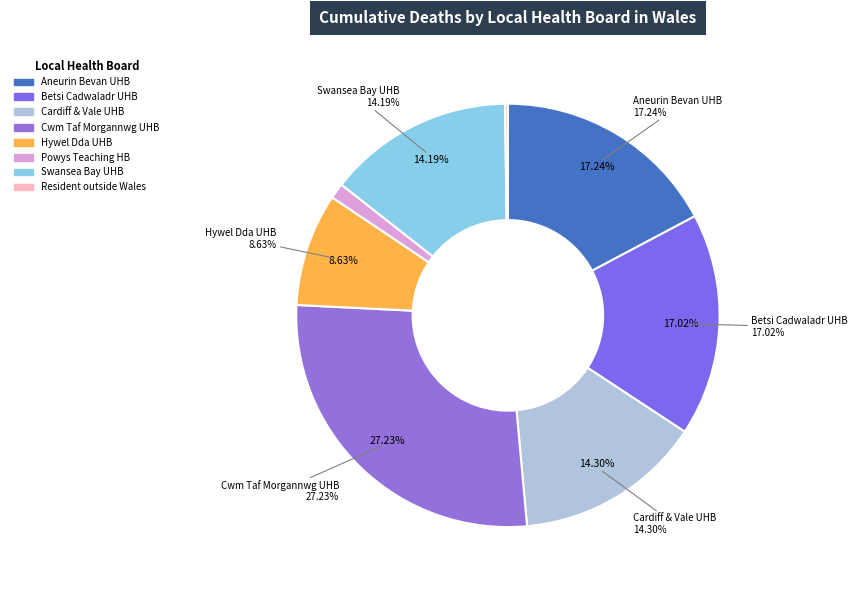

Is it true that Cardiff and Vale University Health Board is 3% of the pie?

False